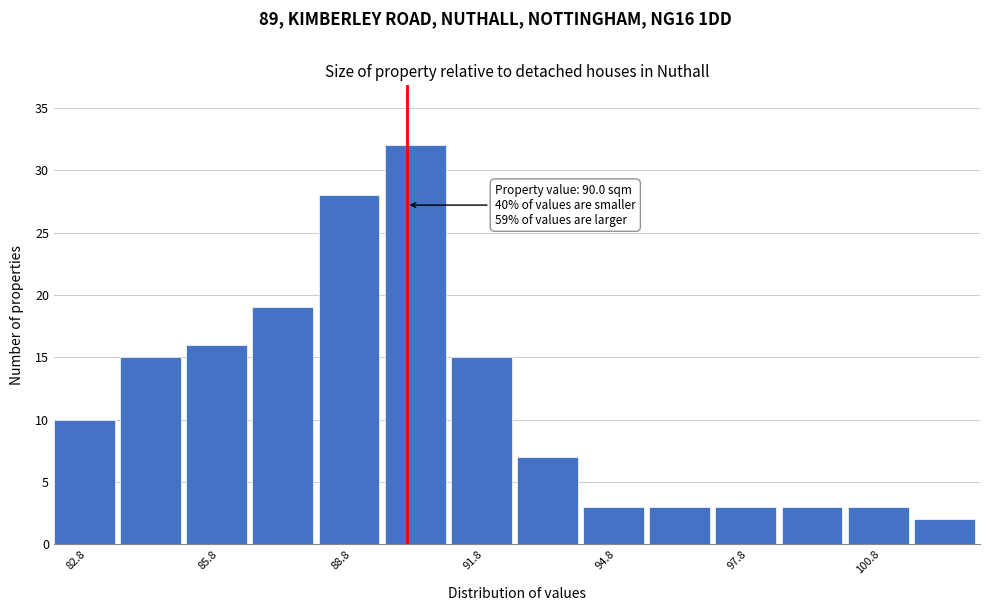

Read against the x-axis, roughly where is the centre of the tallest bar?

90.0